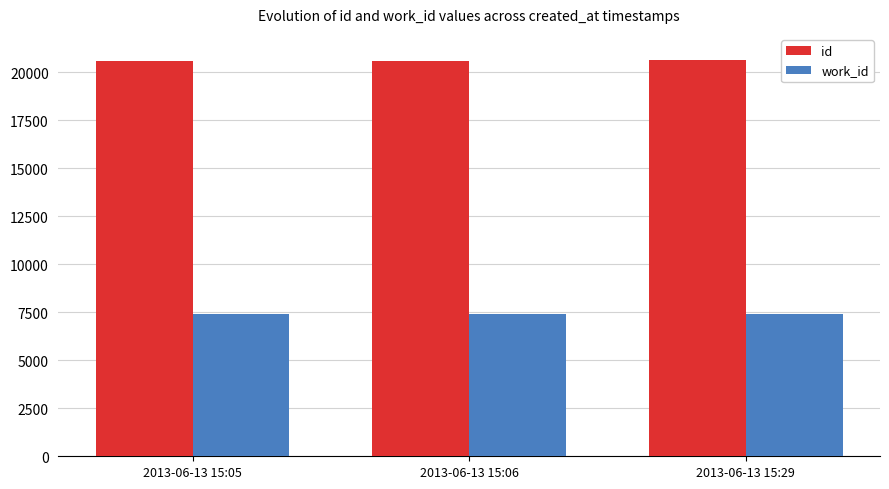

What is the difference between the maximum and minimum values in the id series?

9